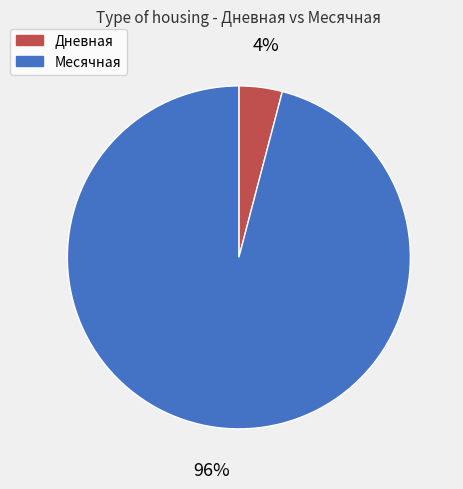

What percentage is the Дневная slice, to the nearest percent?

4%